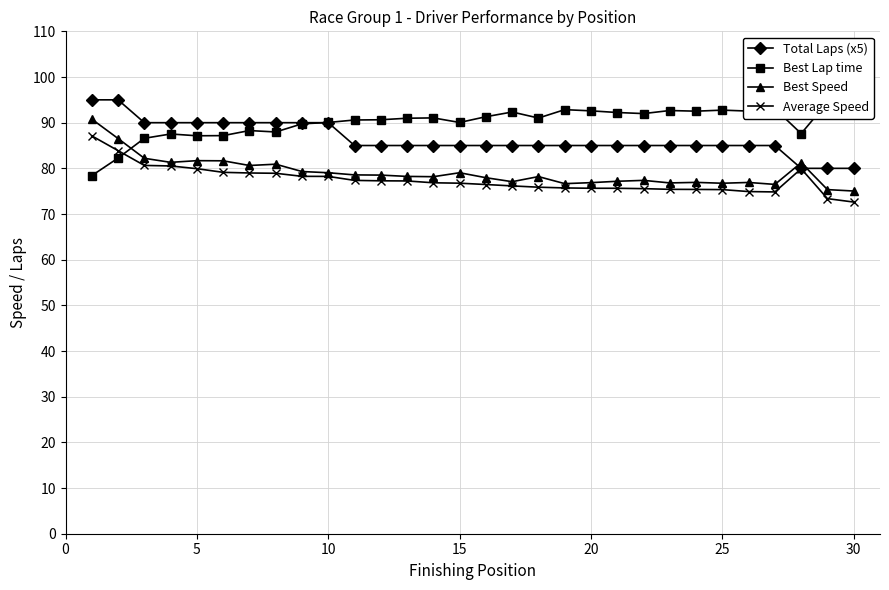

How many times do Total Laps (x5) and Best Speed cross each other?

2